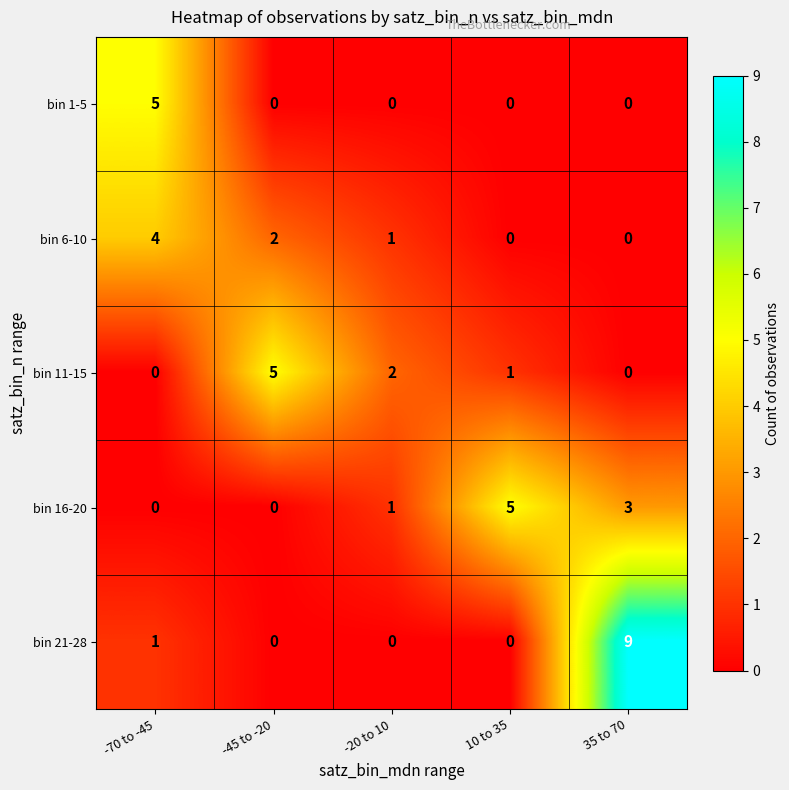

Which series has the widest spread of values?

bin 21-28